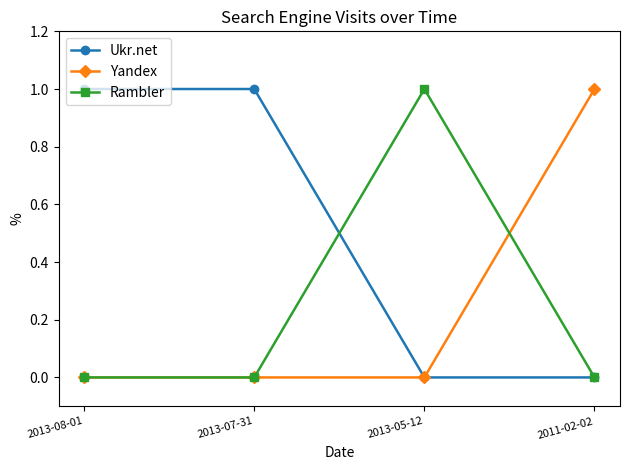

Where is the first local maximum for Rambler?

2013-05-12